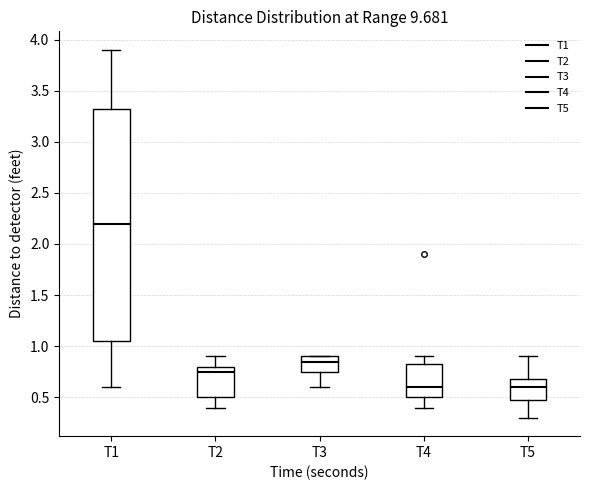

Where does the upper whisker of the box for T5 end on the y-axis? The values are not printed on the chart, so give them approximately, as read against the axis.

0.90